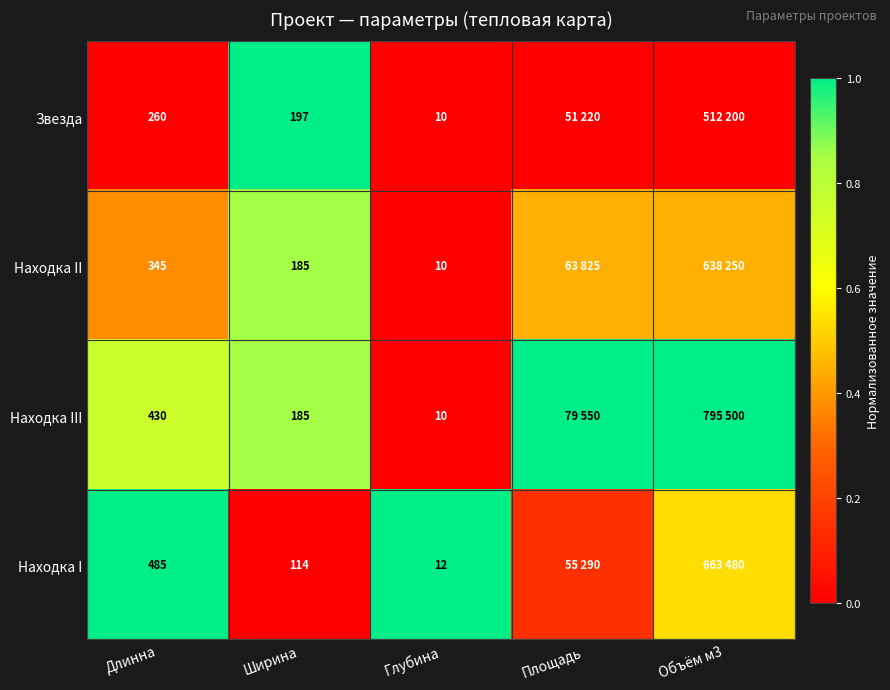

Is the value of Находка I at Глубина greater than the value of Находка III at Ширина?

No